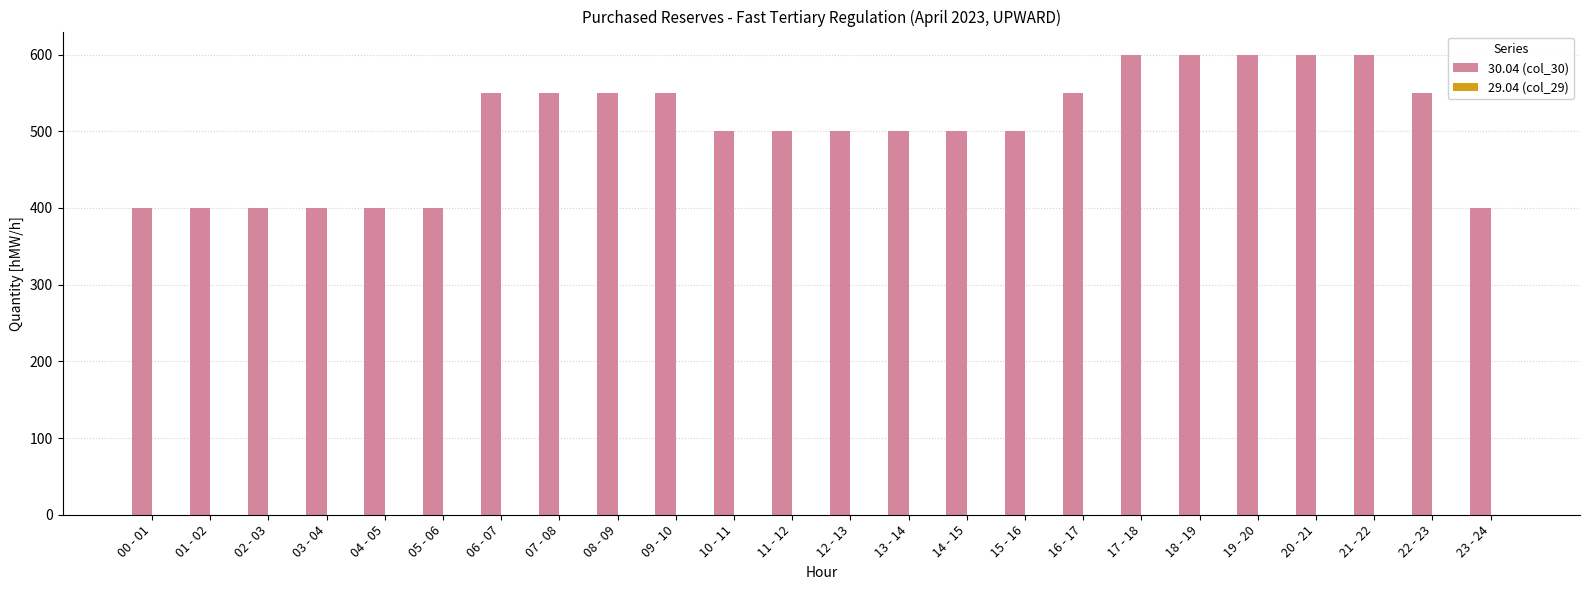

Between 18 - 19 and 03 - 04, which is larger?

18 - 19